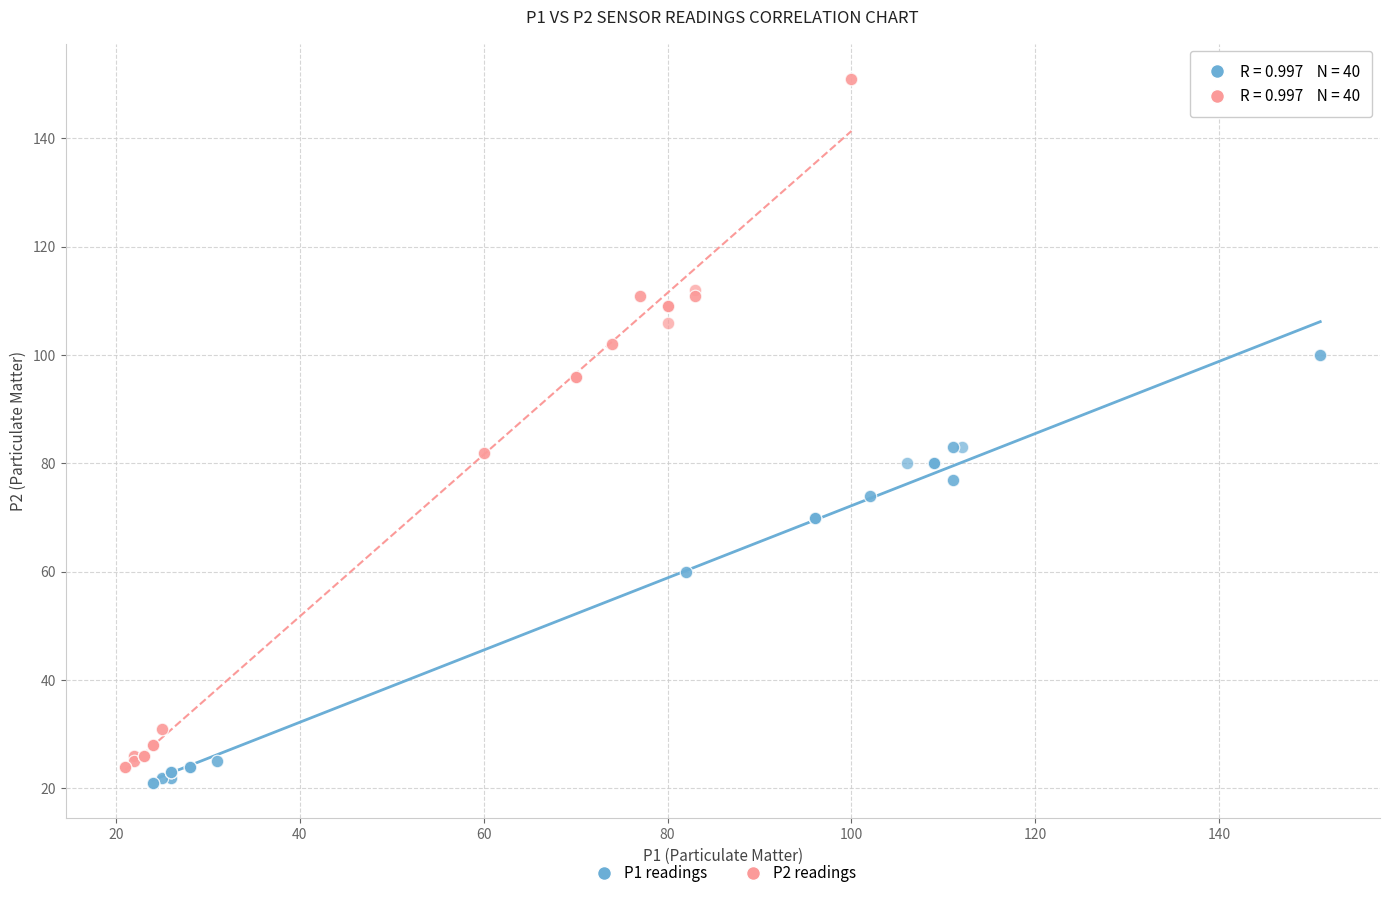

What are all the series names shown in the legend?

P1 readings, P2 readings